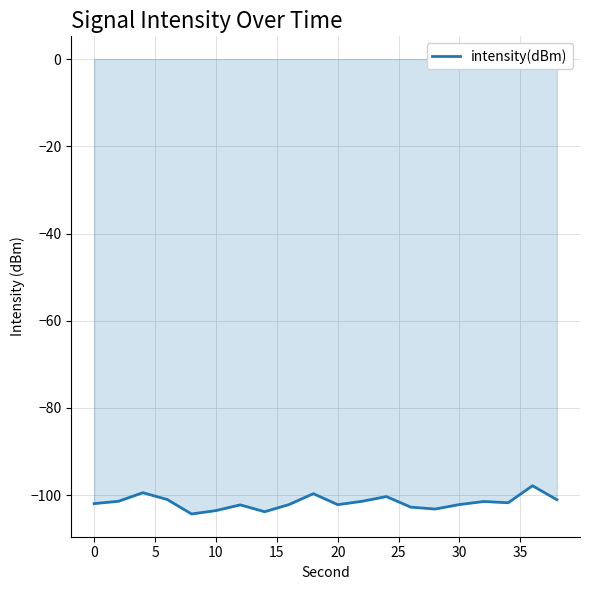

What is the greatest value displayed?

-97.8